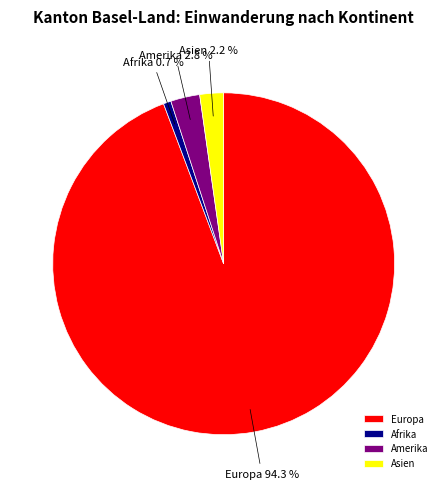

What is the total percentage of Amerika and Asien?

5.0%